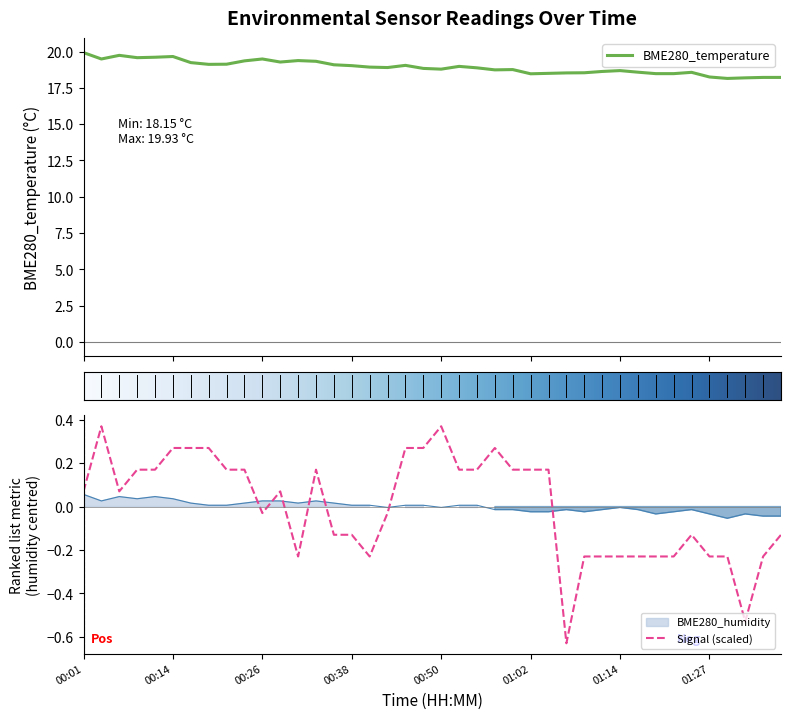

True or false: BME280_temperature and BME280_humidity cross at least once.

False